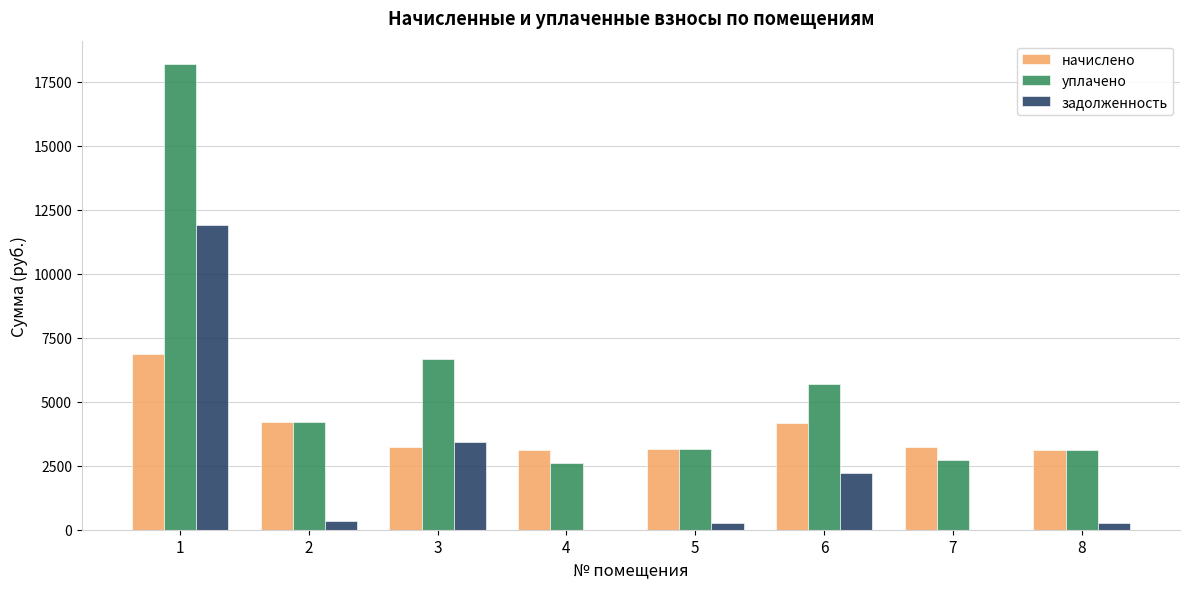

Are the bars grouped side by side (vs. stacked)?

Yes